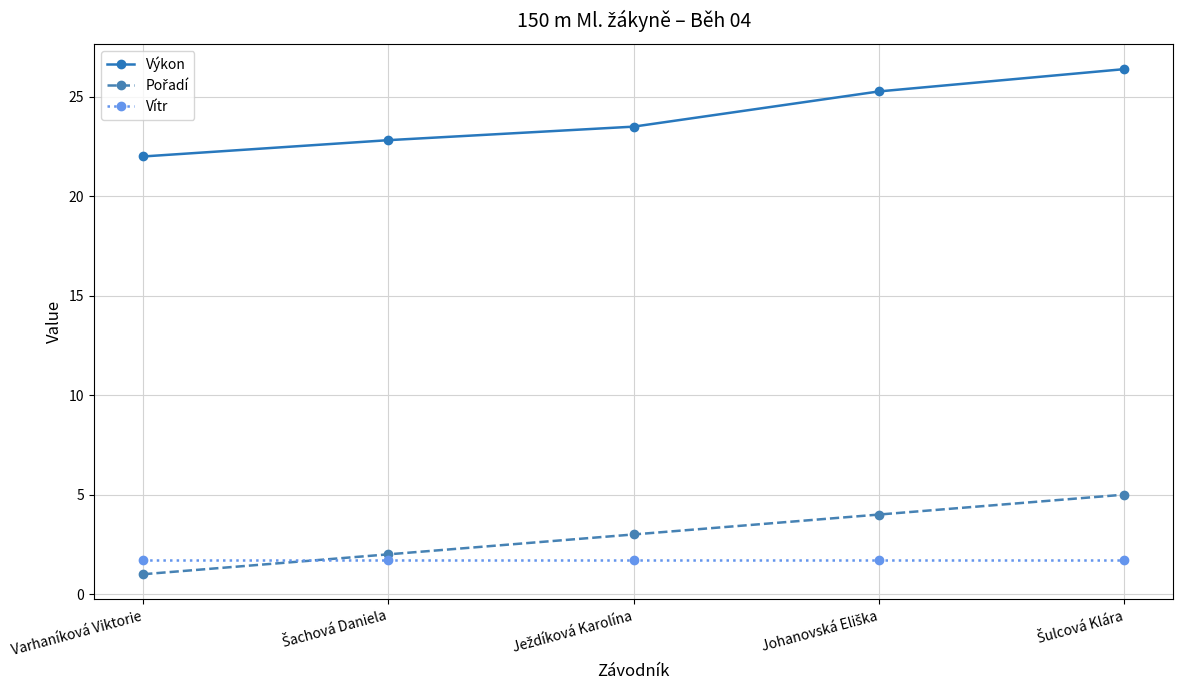

What is the difference between the highest and lowest values at Varhaníková Viktorie?

21.0